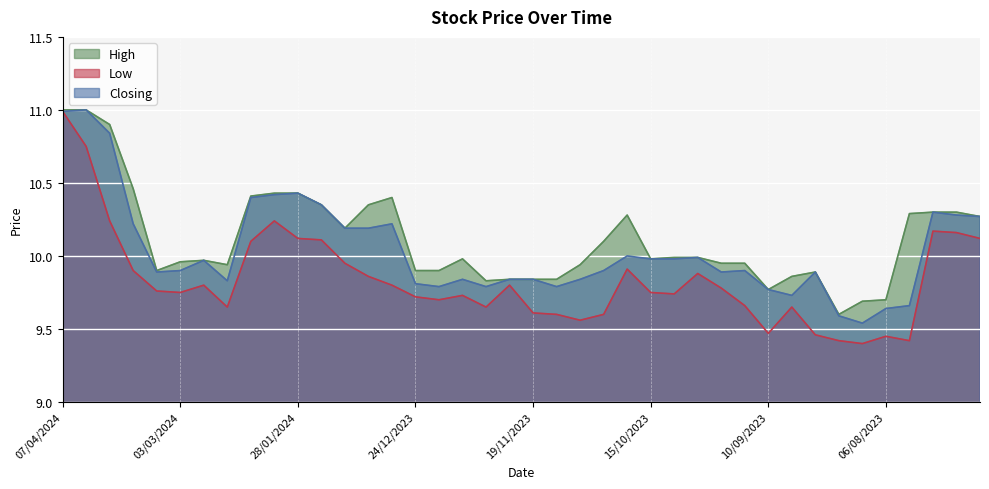

Where is Closing nearest to the value 10?

22/10/2023